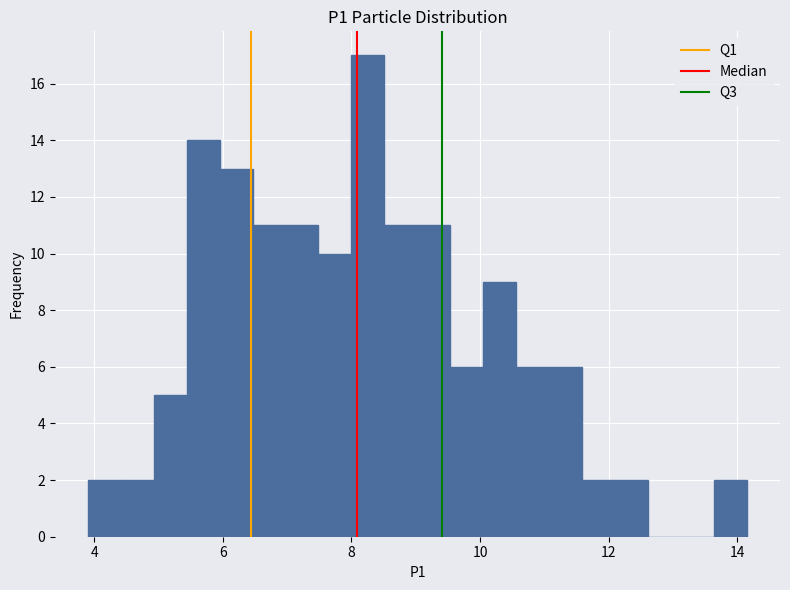

Read against the x-axis, roughly where is the centre of the tallest bar?

8.2